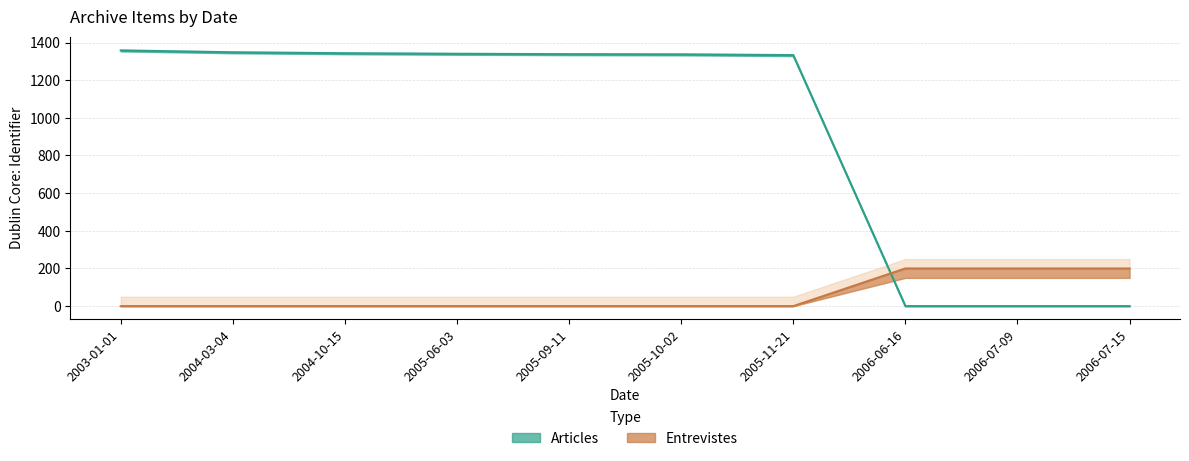

Which category has the highest value in the Articles series?

2003-01-01